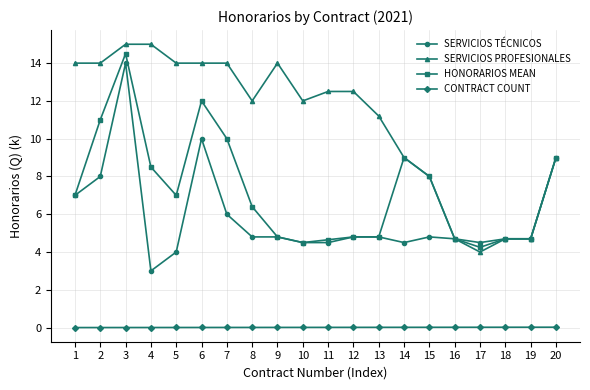

At which label does SERVICIOS TÉCNICOS reach its minimum?

4